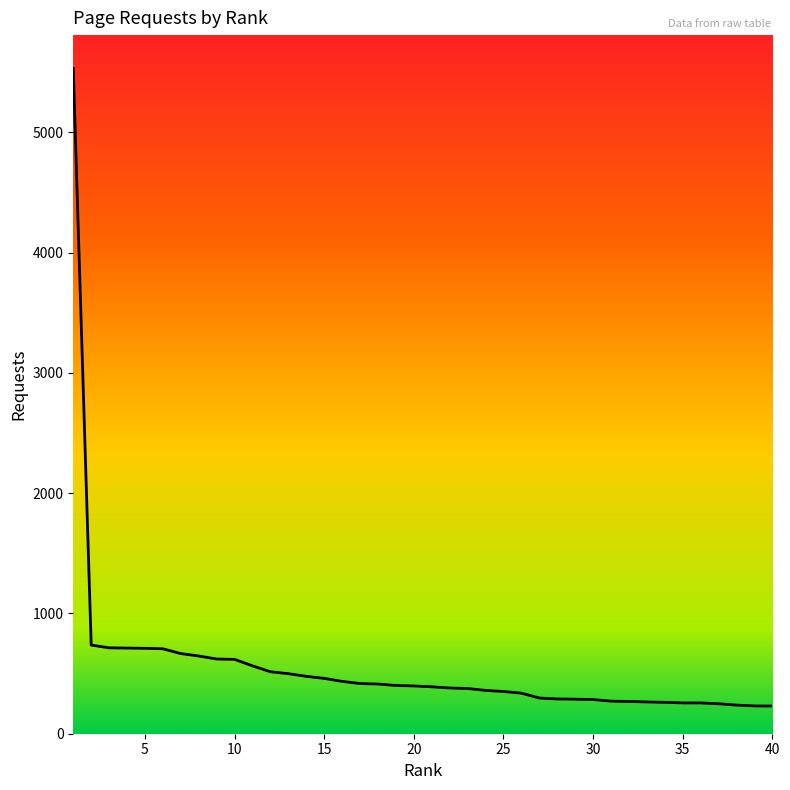

What is the greatest value displayed?

5531